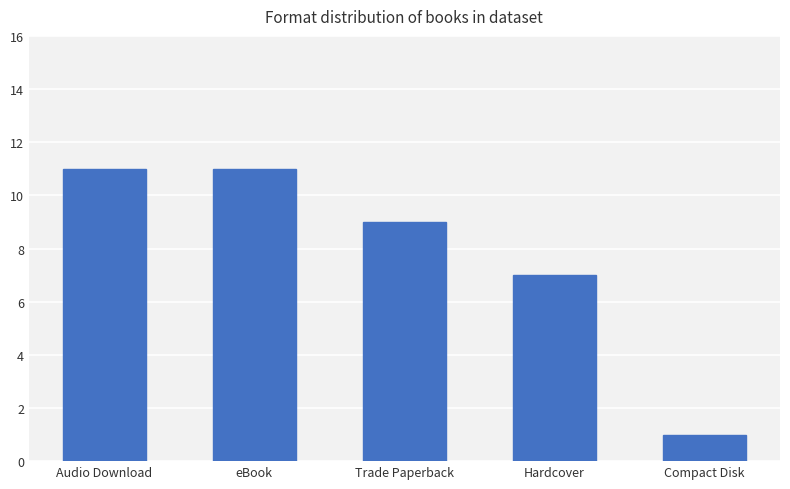

What position from the left is Compact Disk?

5